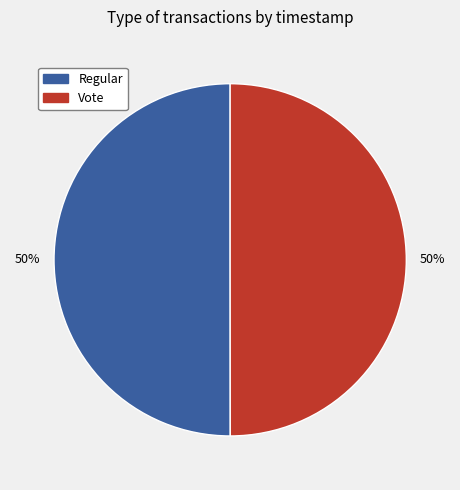

To the nearest percent, what percentage of the pie is Regular?

50%